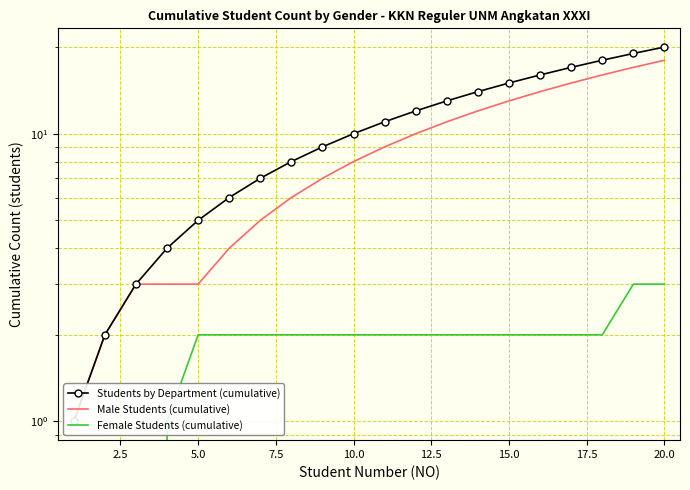

How many data points in Male Students (cumulative) are above 9?

9